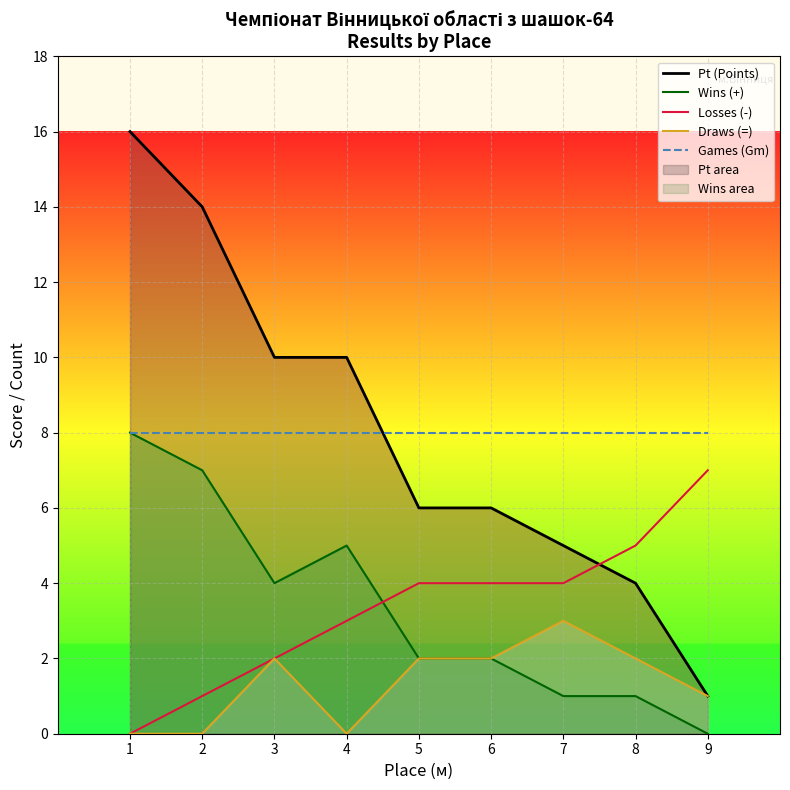

What is the value of the Games (Gm) point at the 1st from the left?

8